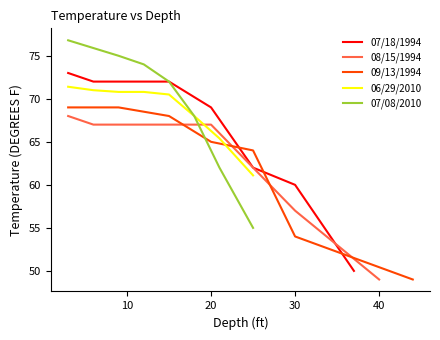

What is the highest value of the 06/29/2010 series?

71.4